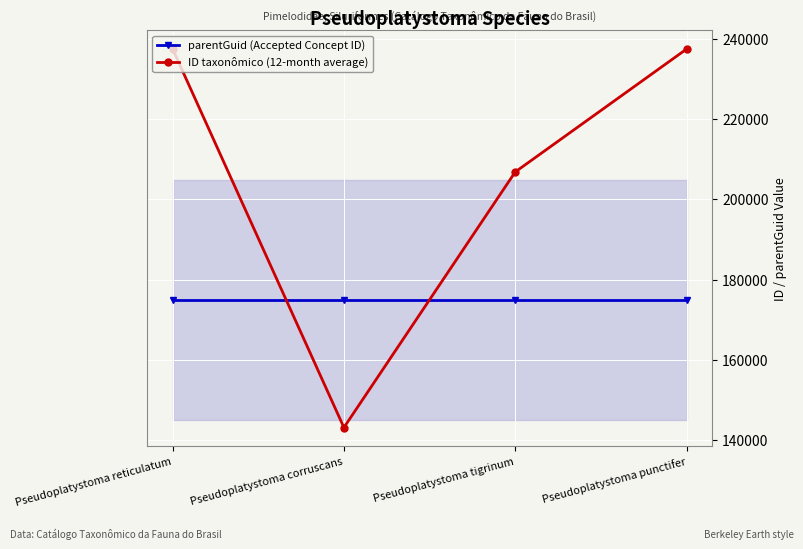

What is the difference between the maximum and minimum values in the ID taxonômico (12-month average) series?

94447